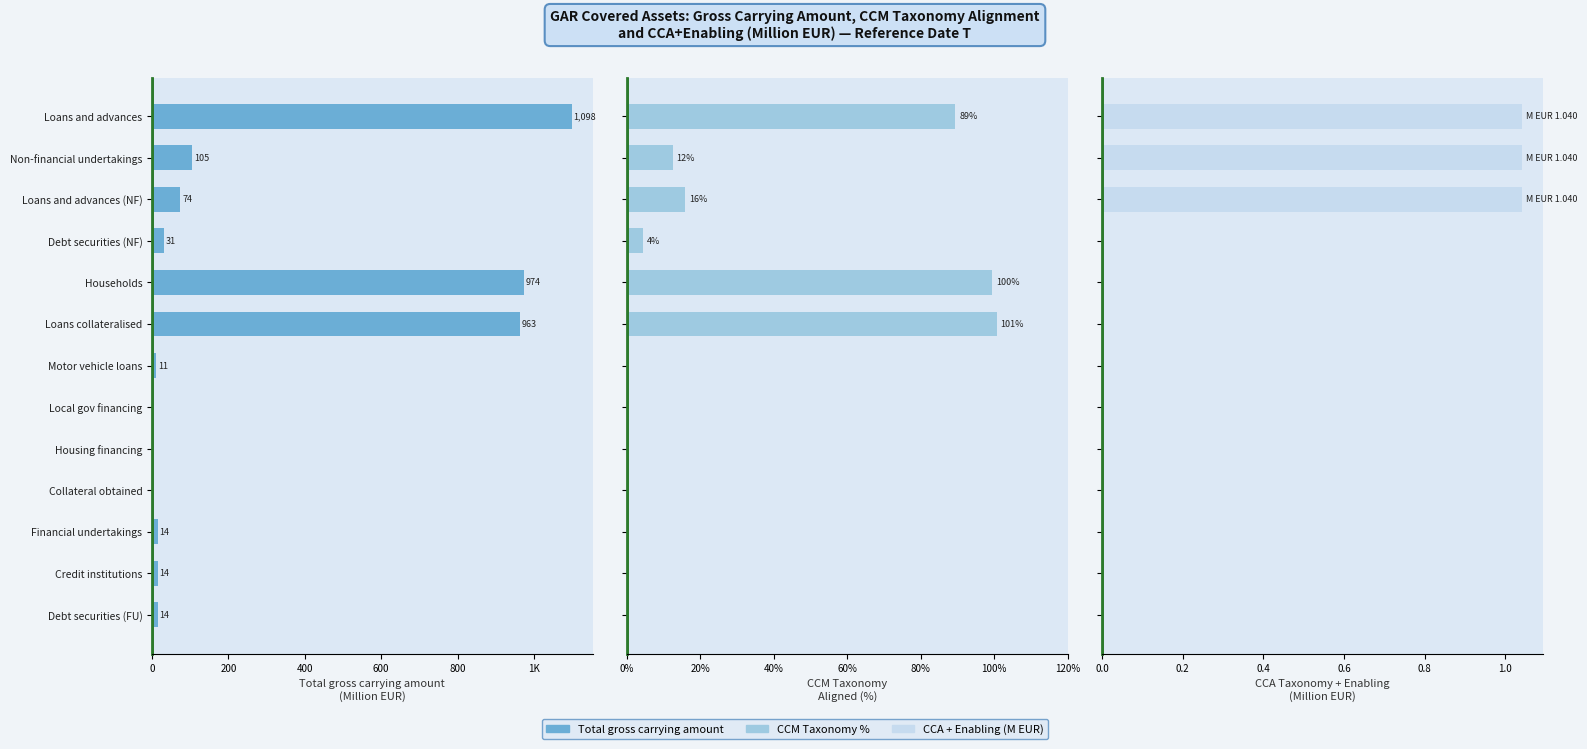

The value of CCM Taxonomy % at Credit institutions is 57.0. True or false?

False